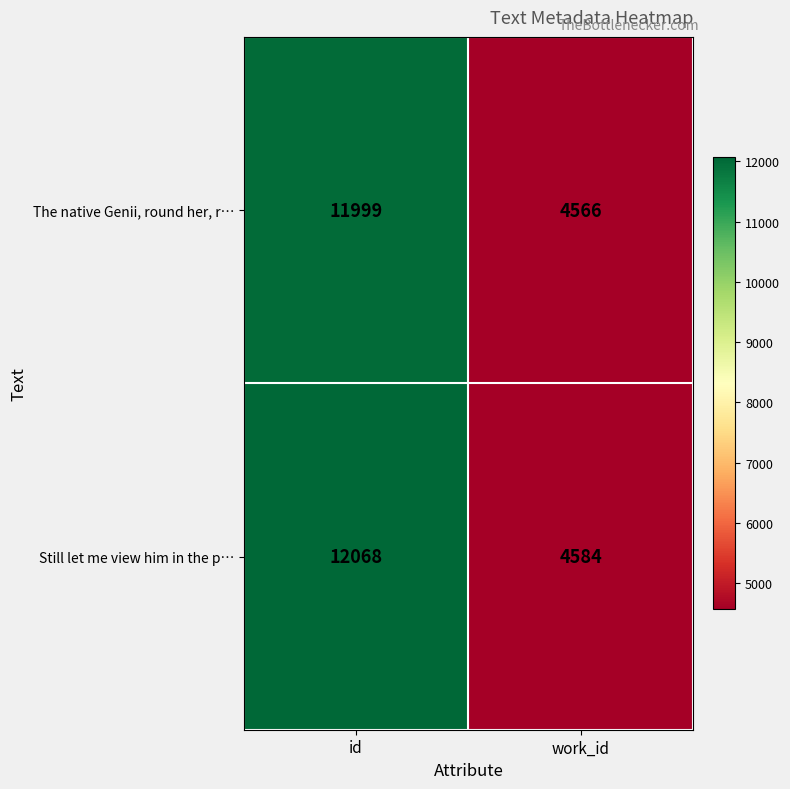

At which label is The native Genii, round her, r… closest to 8282?

work_id